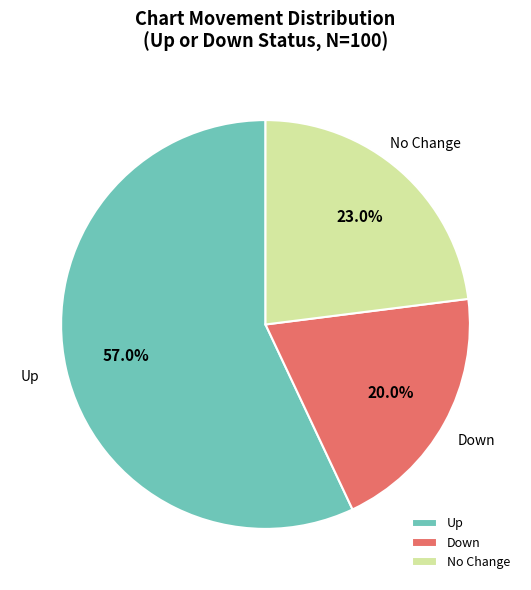

Which category has the smallest portion of the pie?

Down